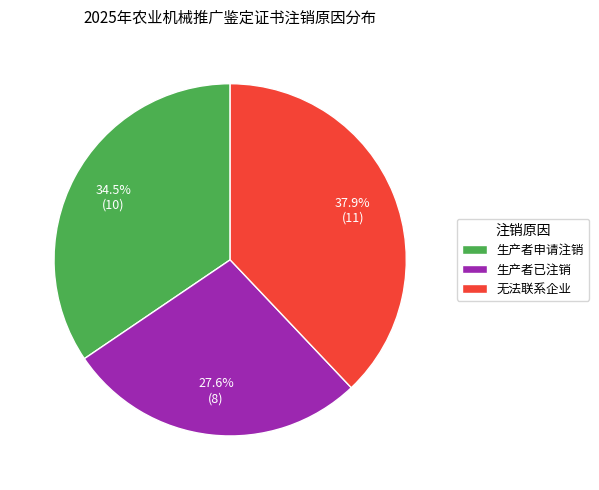

Which slice is the smallest?

生产者已注销